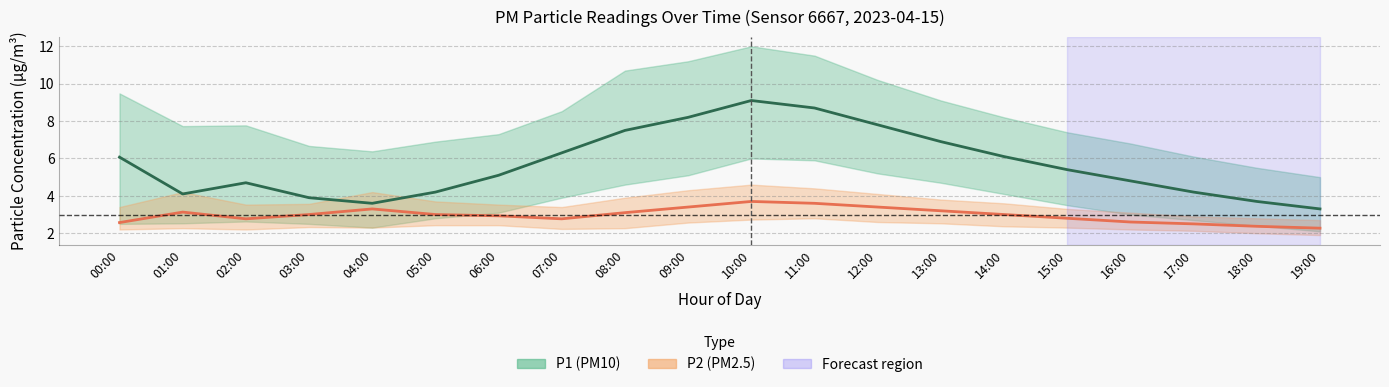

What is the greatest value displayed?

9.1